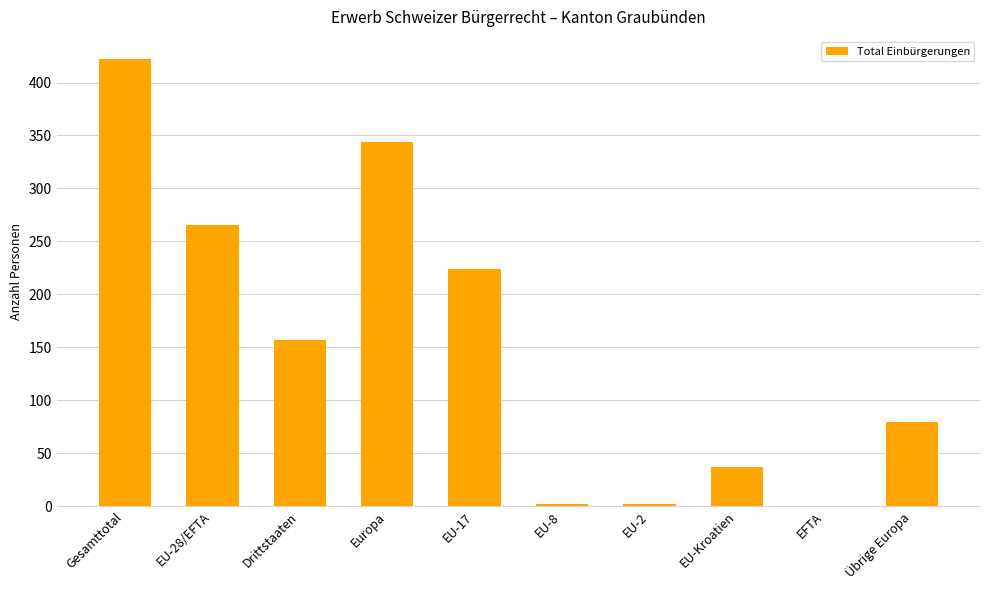

Reading left to right, list all the values displayed in this chart.

422	265	157	344	224	2	2	37	0	79